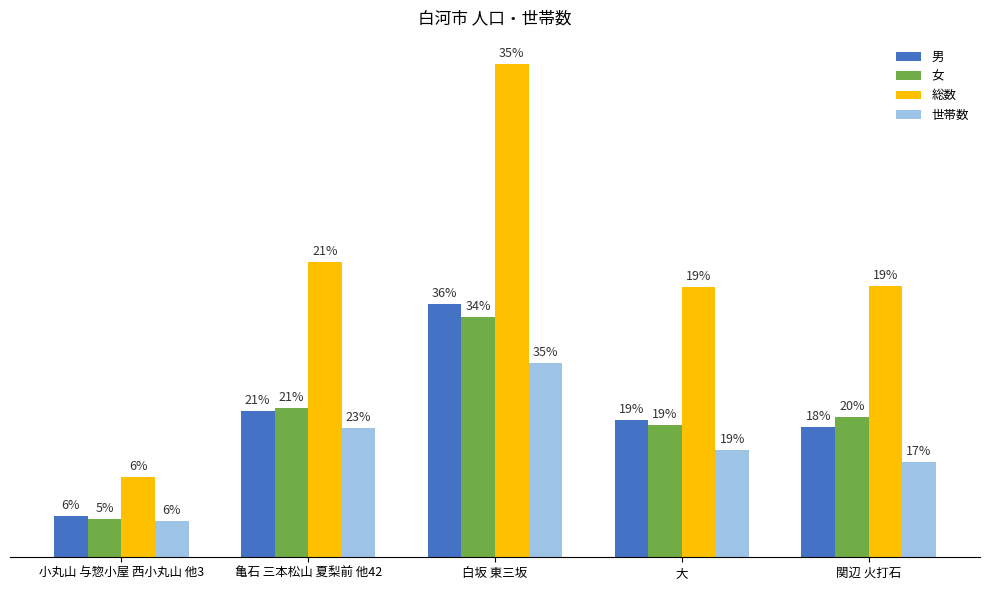

At how many categories does at least one series exceed 3364?

1